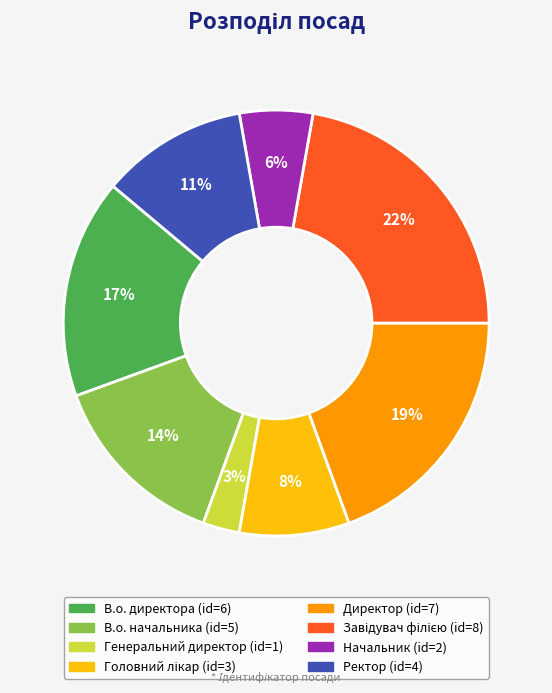

Is there any slice that represents more than half of the pie?

No